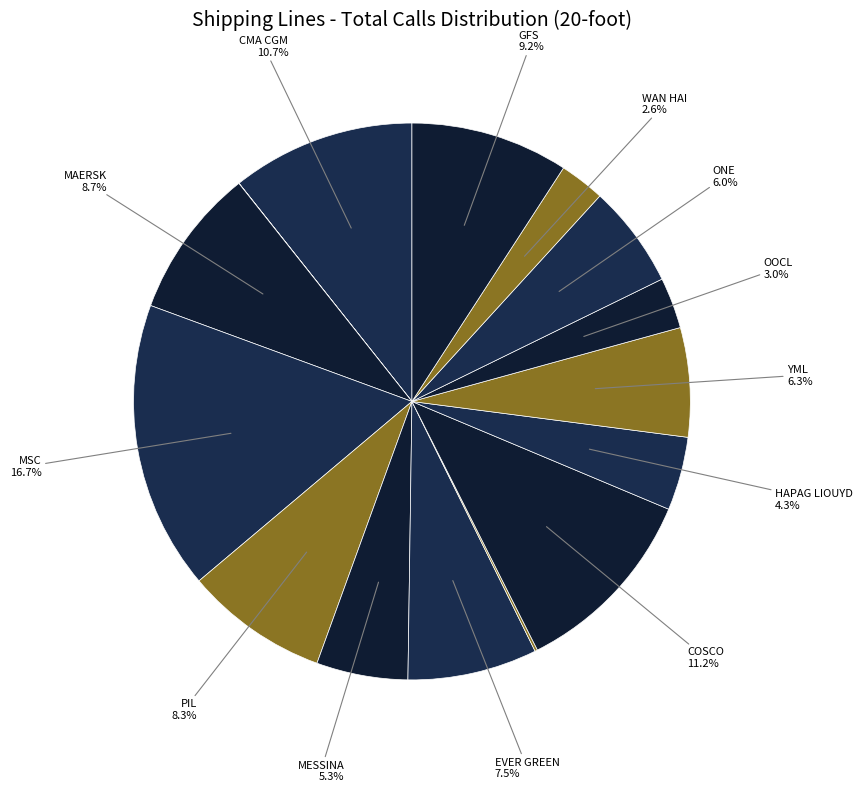

How many slices are in this pie chart?

15